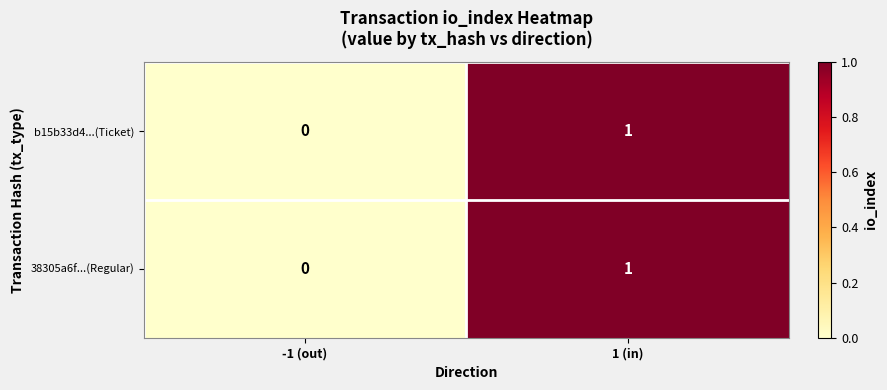

List the labels in order of b15b33d4...(Ticket) value, smallest first.

-1 (out), 1 (in)